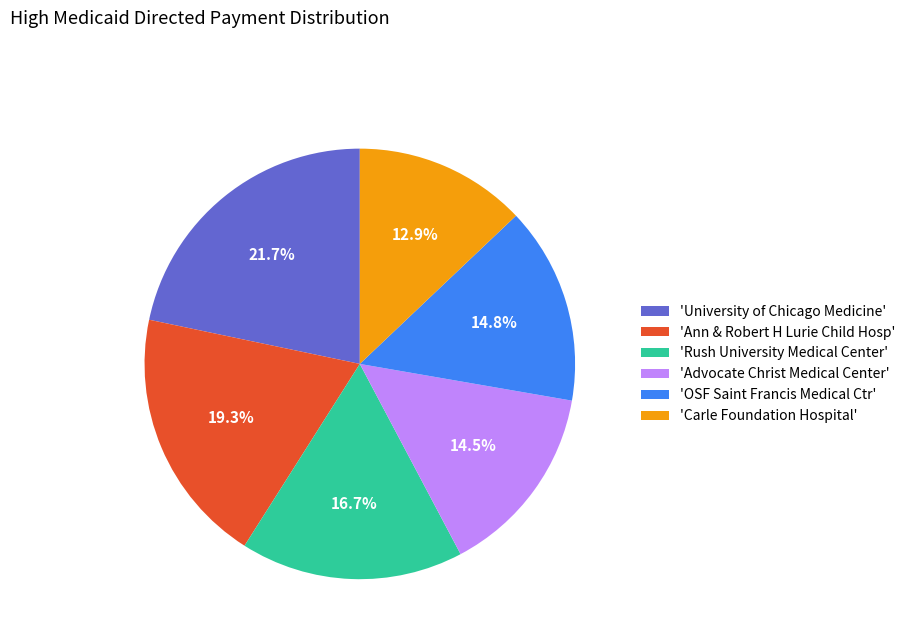

Does 'Carle Foundation Hospital' represent more than half of the total?

No